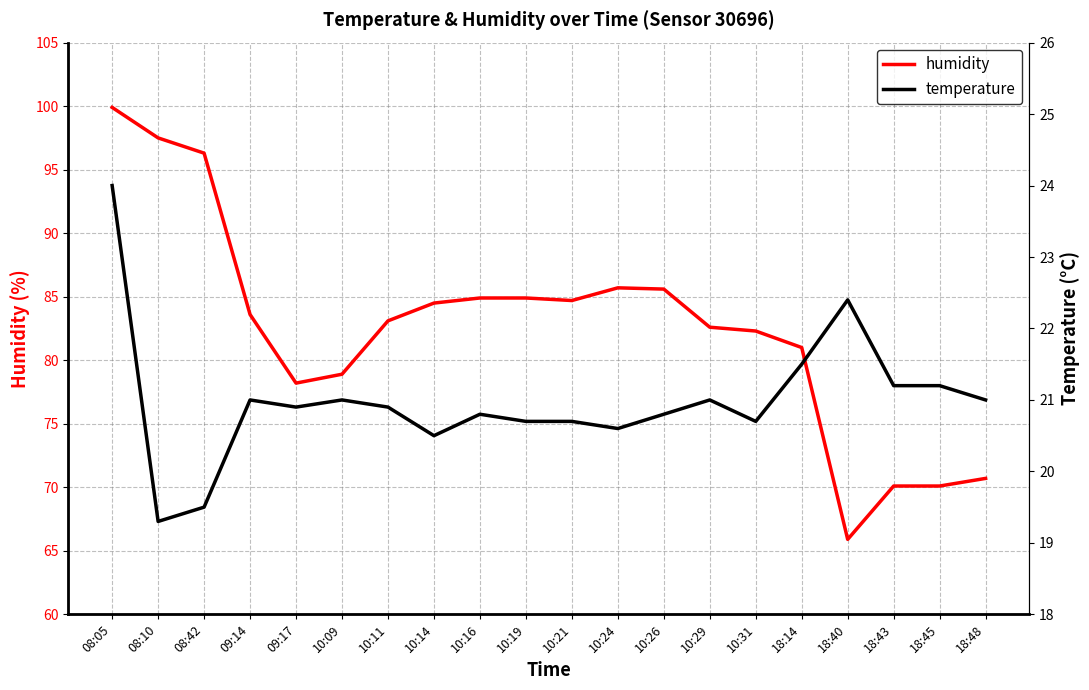

Where is the first local maximum for temperature?

09:14